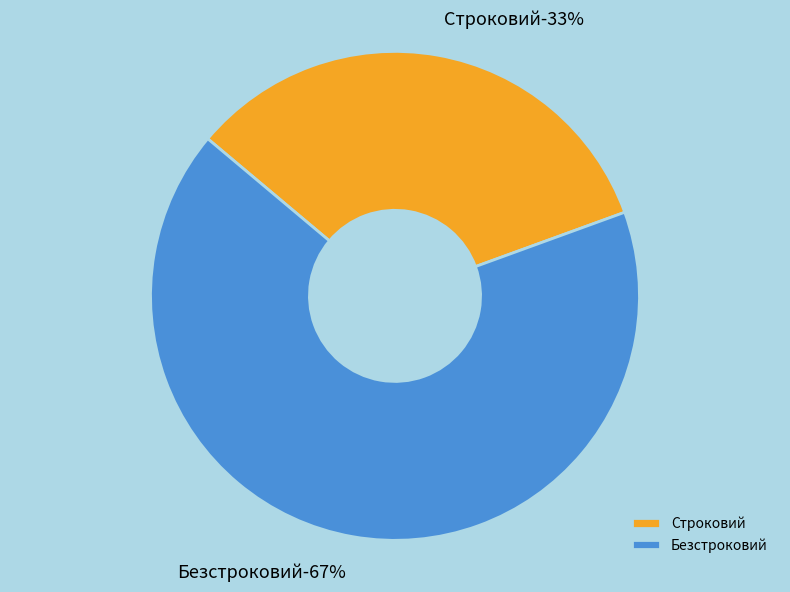

What percentage do Строковий and Безстроковий together represent?

100.0%